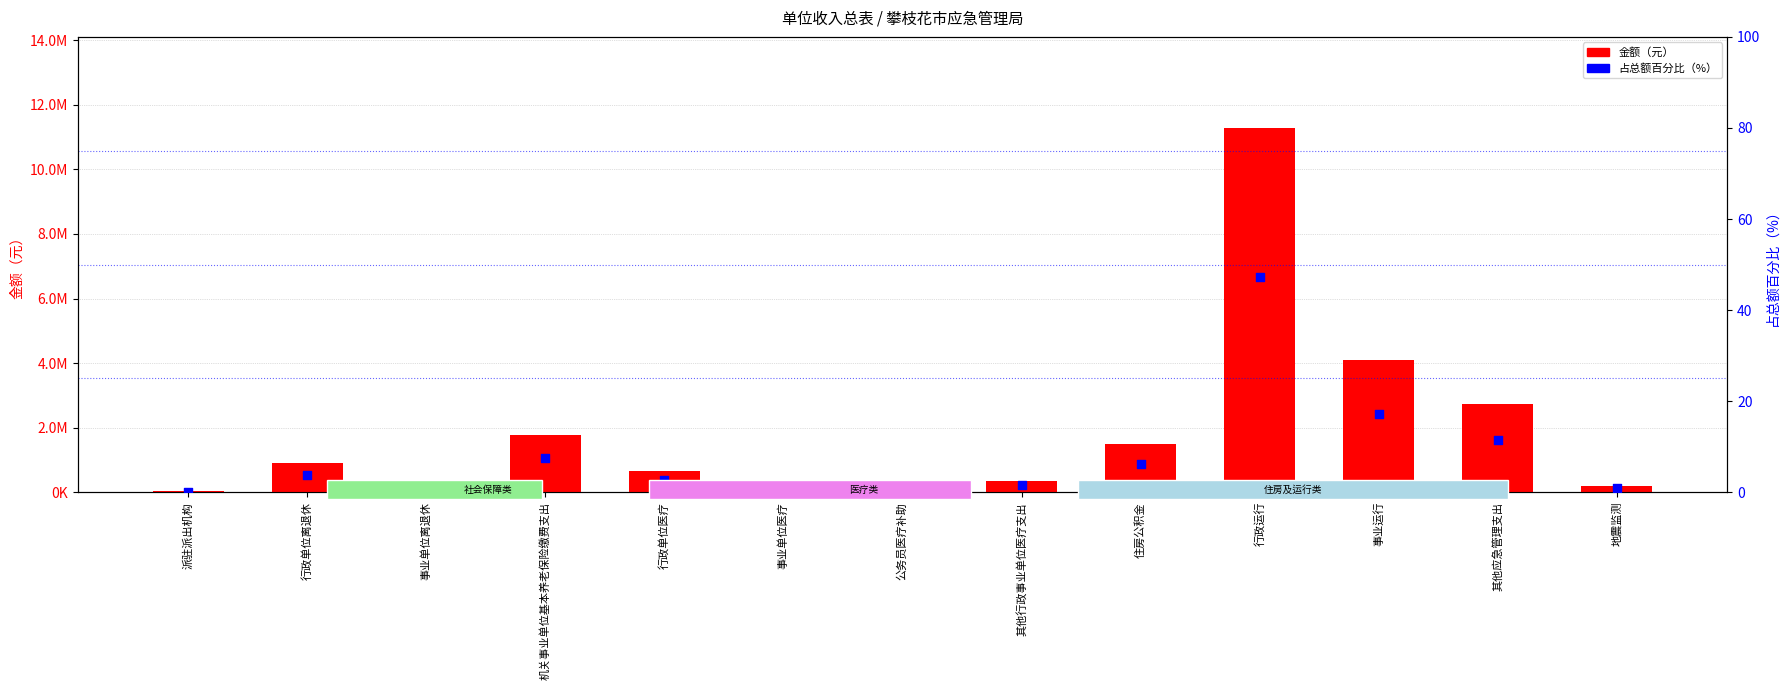

At how many categories does at least one series exceed 1451666?

5